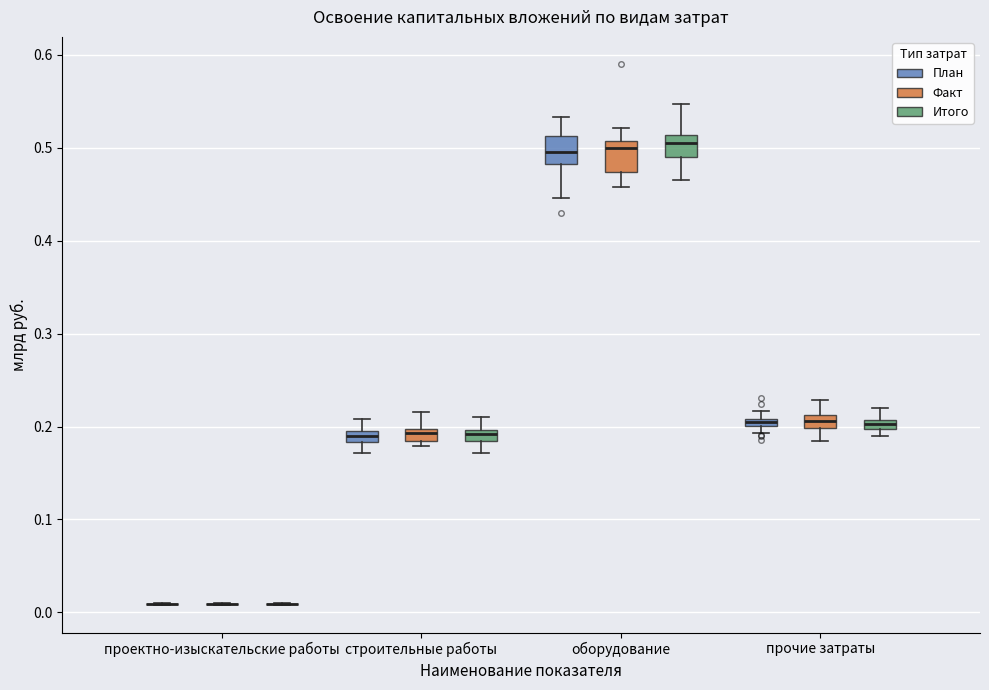

Where is the upper edge of the box for прочие затраты (Итого) on the y-axis? The values are not printed on the chart, so give them approximately, as read against the axis.

0.21